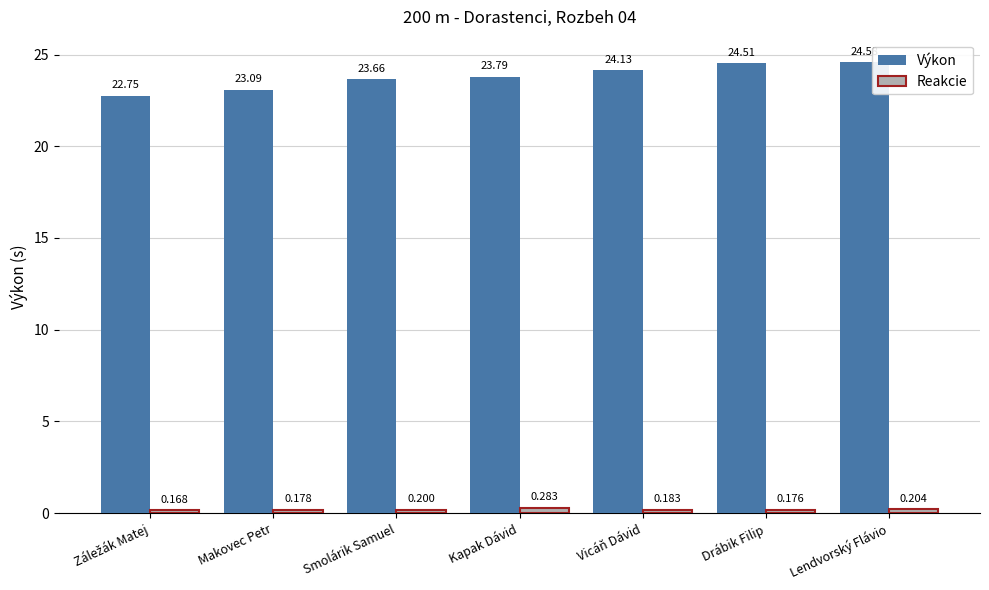

What is the value of the Reakcie bar at the 1st from the left?

0.2